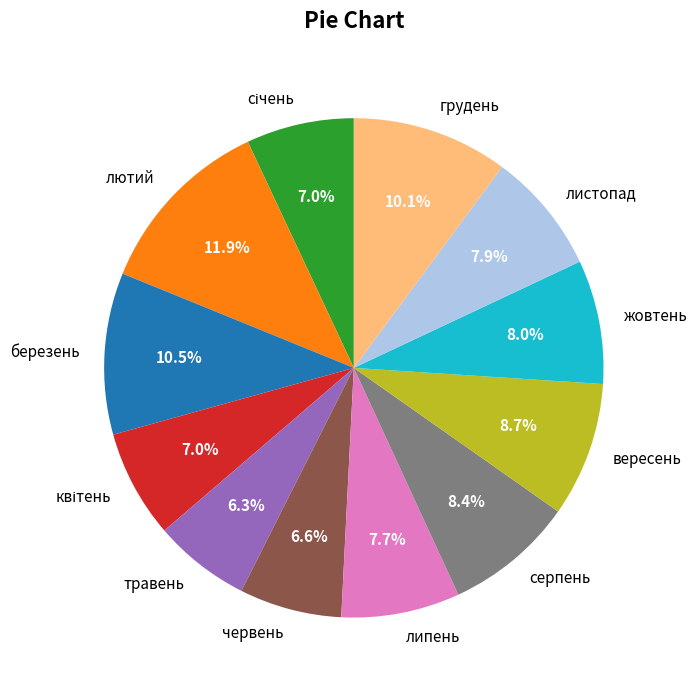

Count the number of slices in the pie.

12